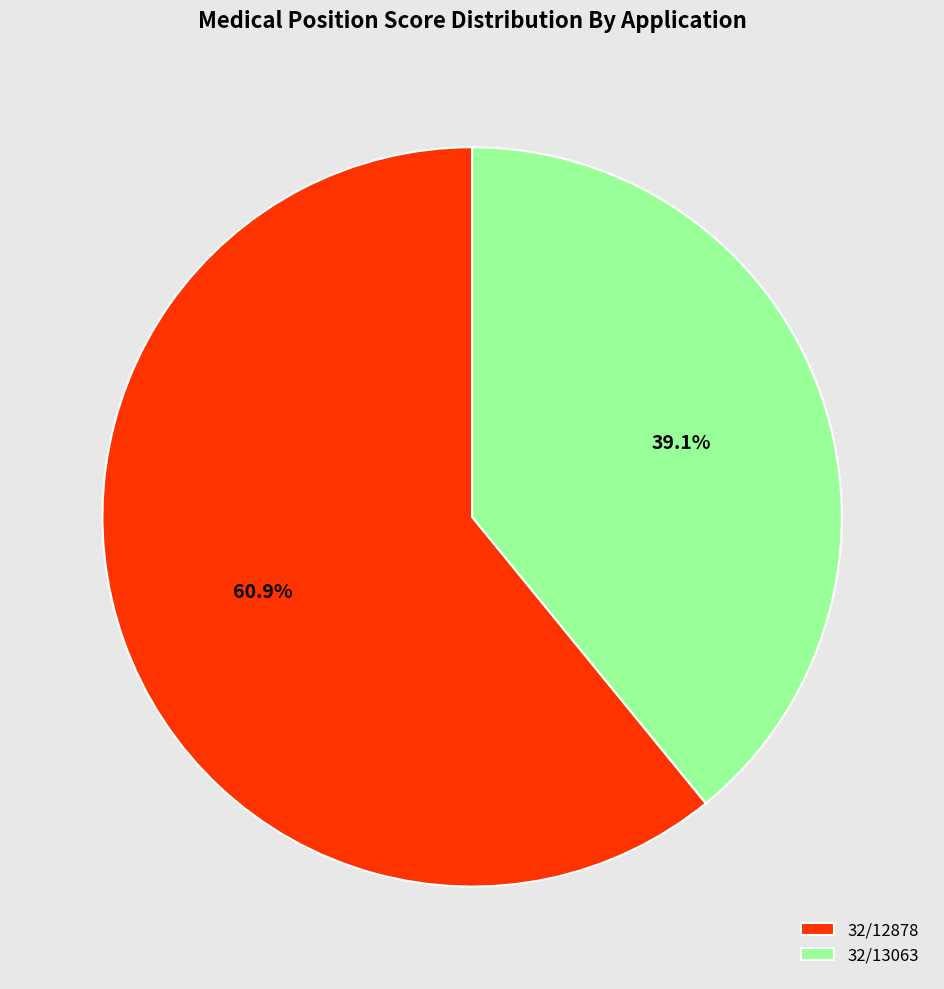

Is there a majority slice in this chart?

Yes